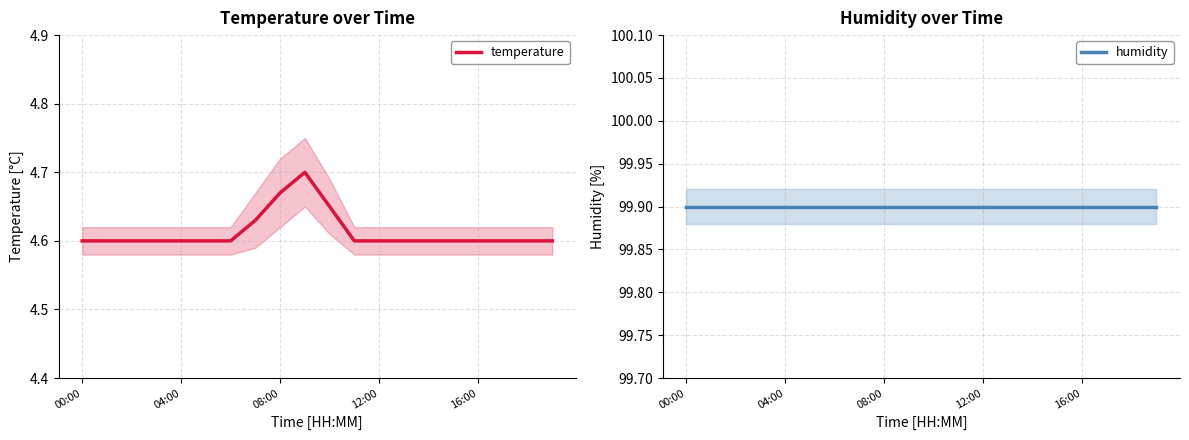

Which category has the lowest value in the temperature series?

00:00